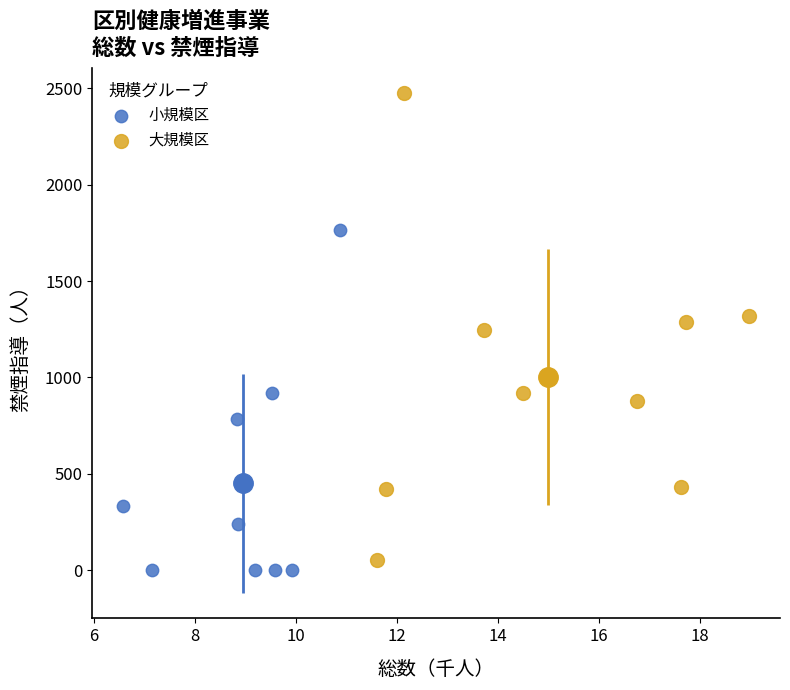

Which series reaches the maximum Y coordinate?

大規模区